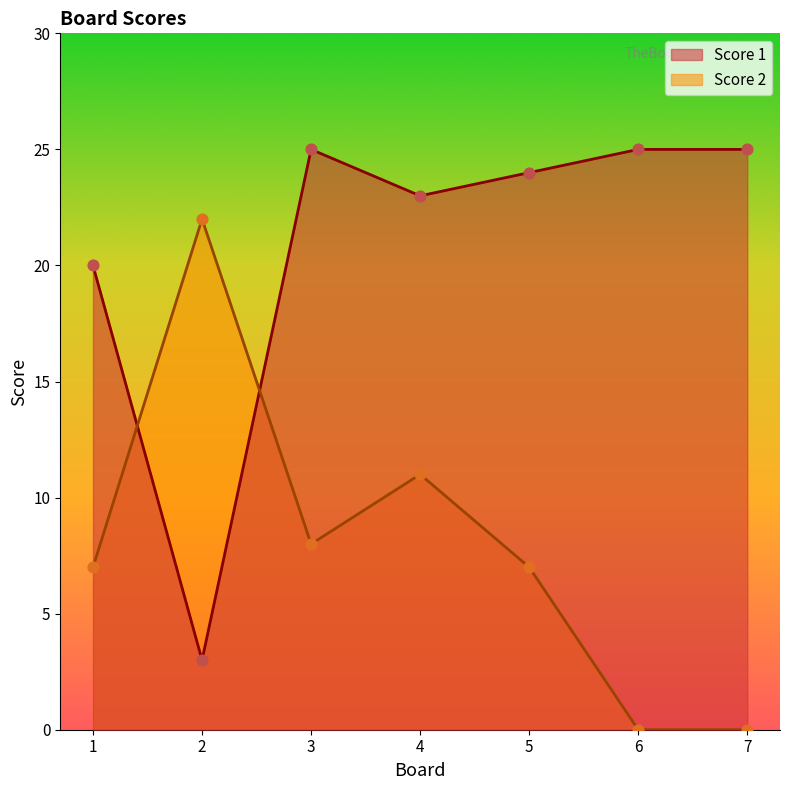

Which series has the largest Y range (max minus min)?

Score 1